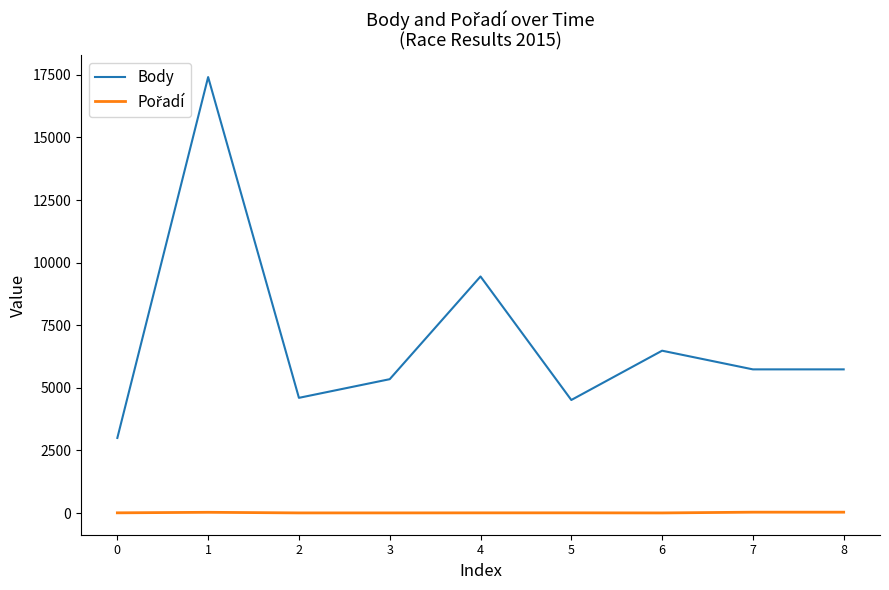

Which series has the largest total across all categories?

Body